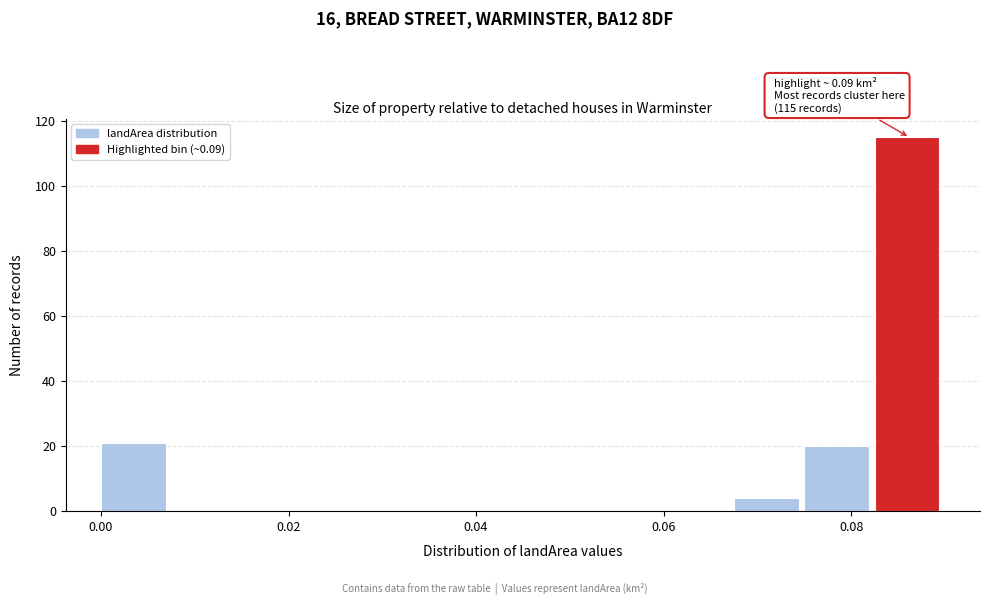

Read against the x-axis, roughly where is the centre of the tallest bar?

0.086